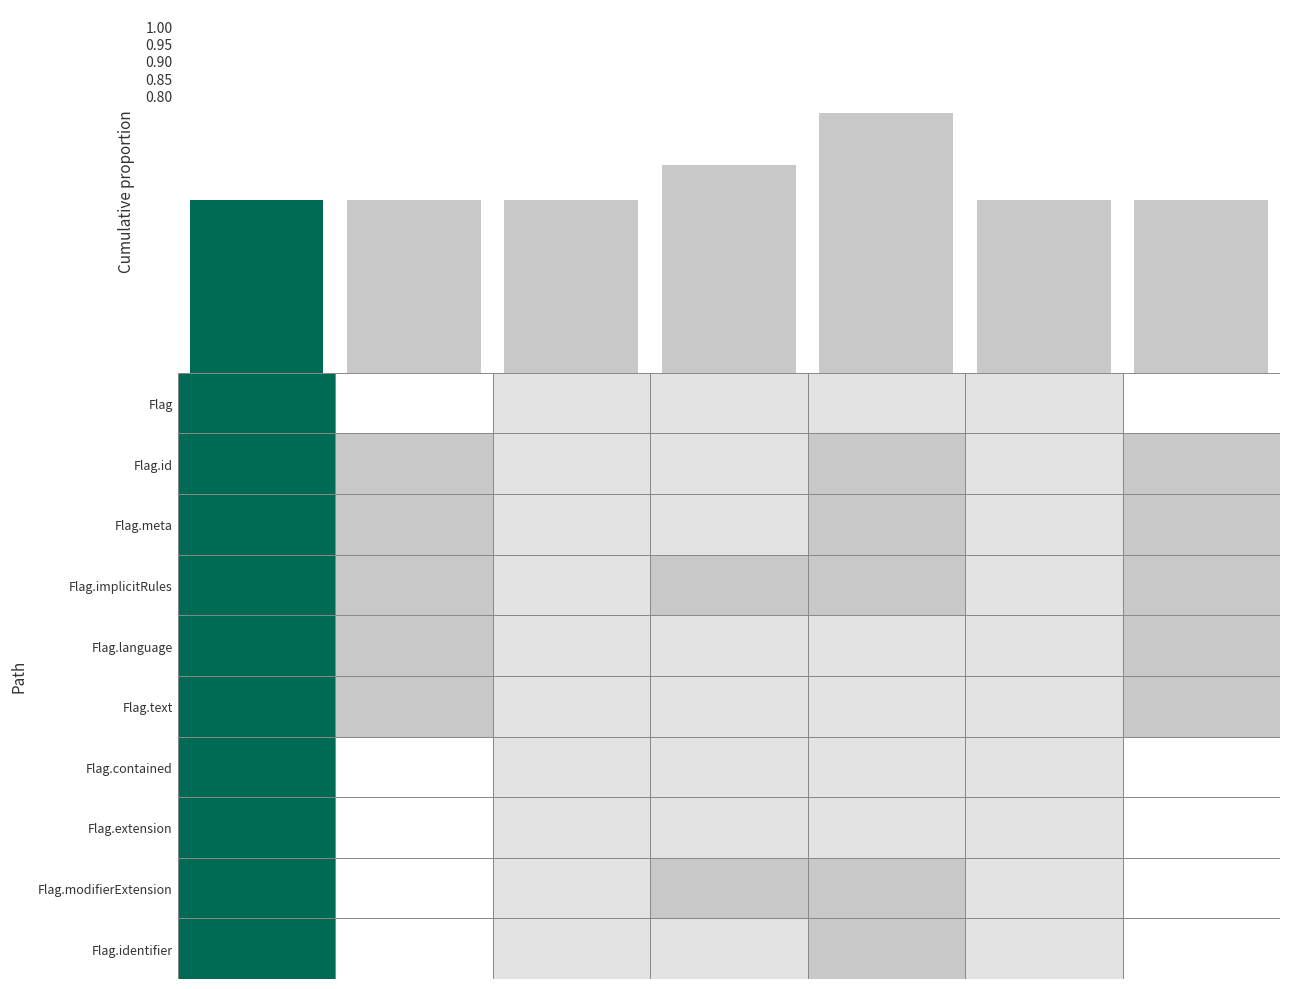

Count the values in the range 0 to 1.

7